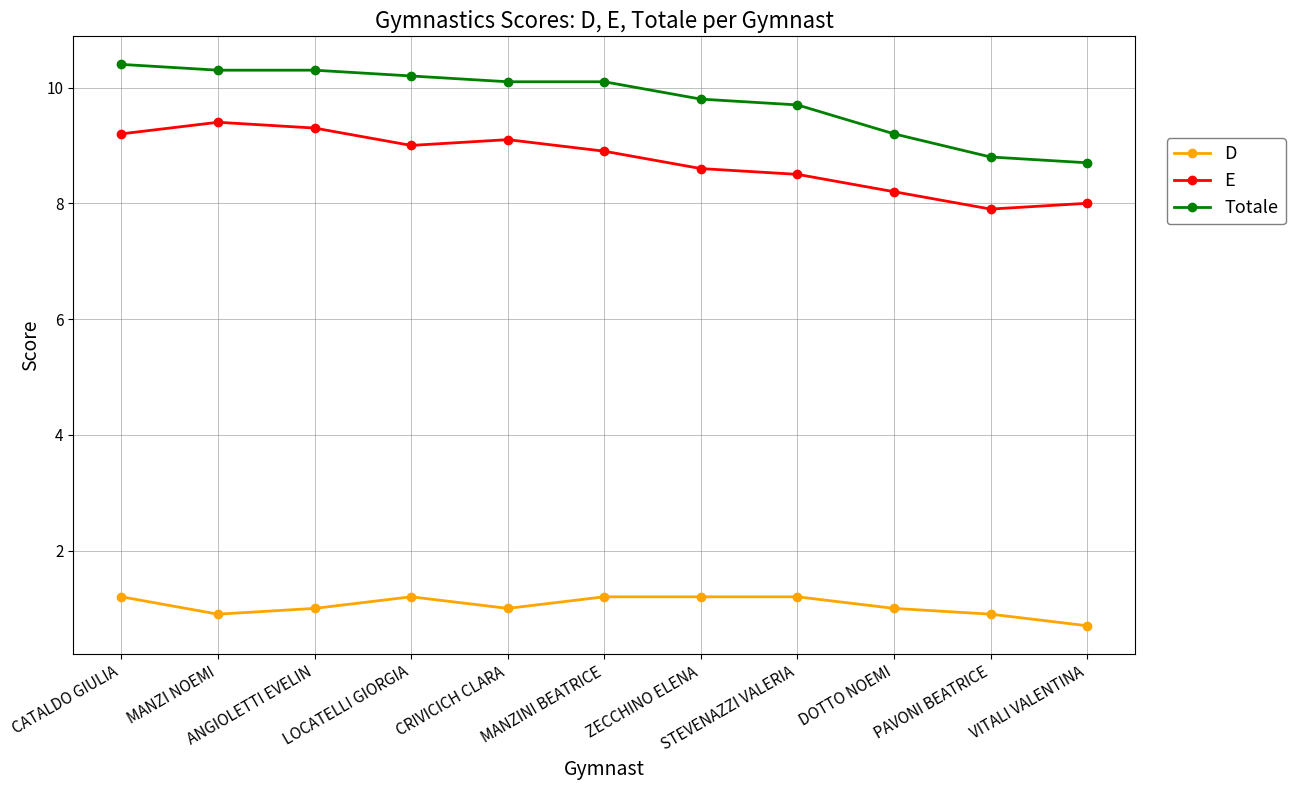

True or false: D and Totale intersect in this chart.

False